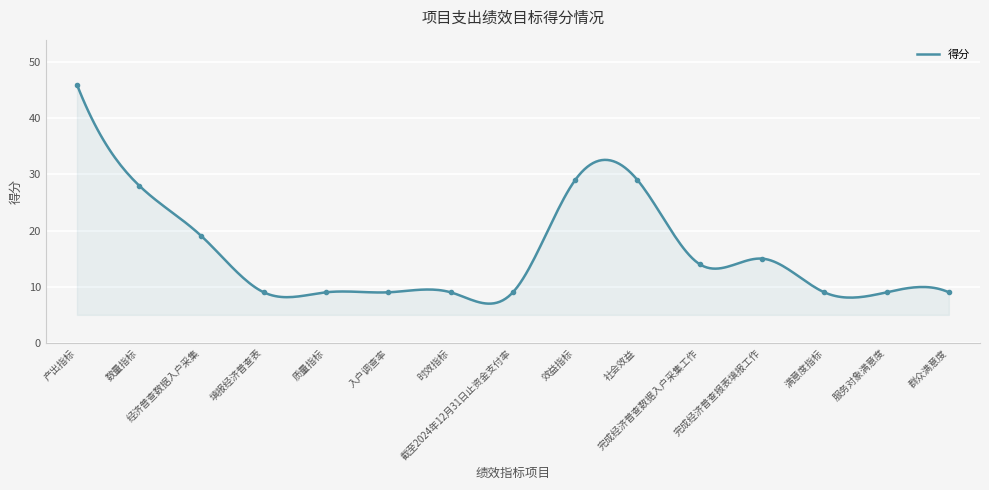

What value does the data have at 产出指标?

46